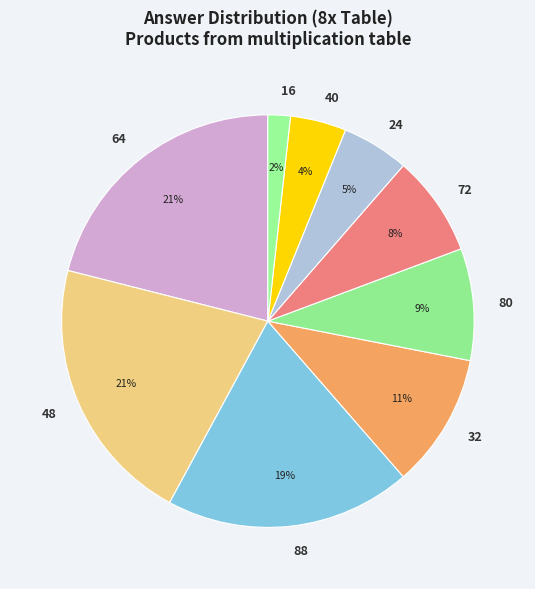

True or false: 40 accounts for 4% of the total.

True